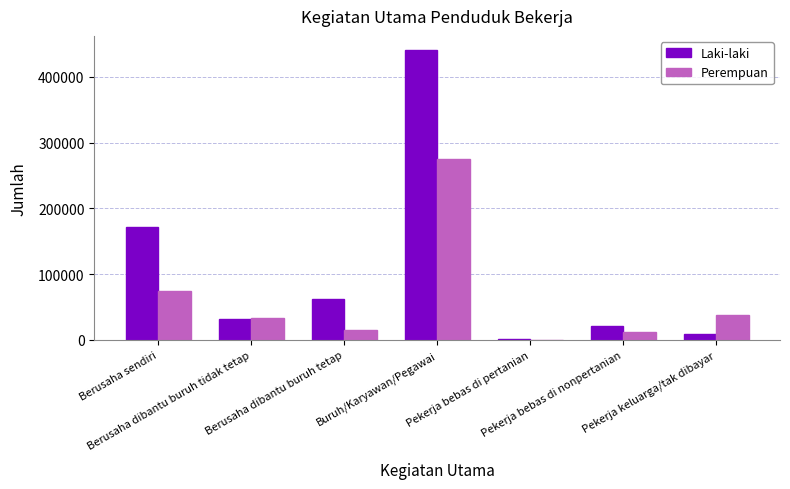

Is it true that Laki-laki equals 171569 at Berusaha sendiri?

True